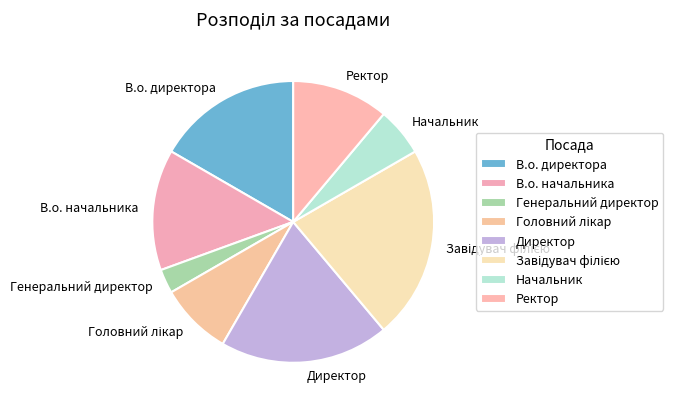

Does В.о. директора account for over 50% of the chart?

No